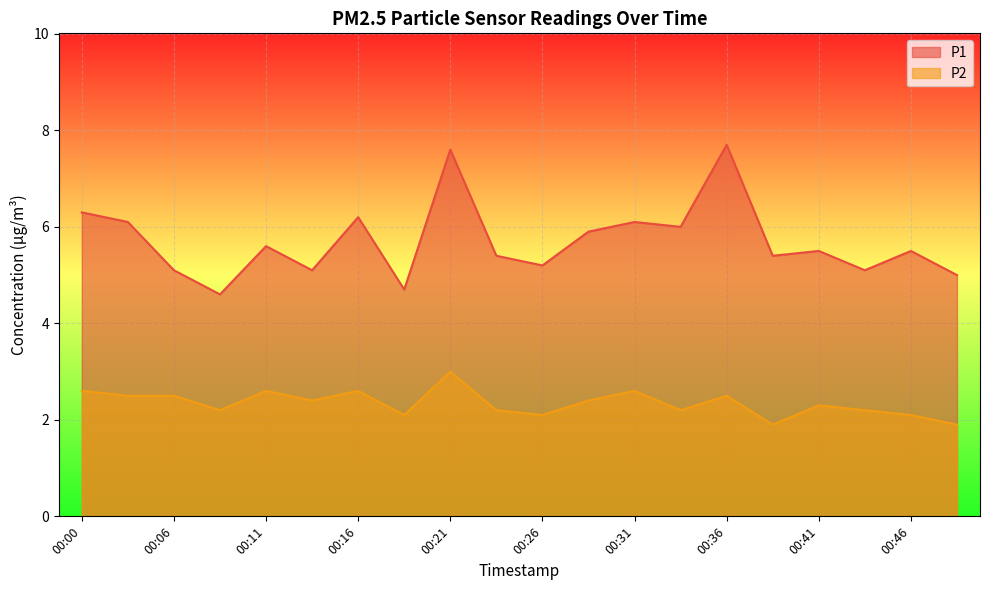

The value of P1 at 00:49 is 5.0. True or false?

True